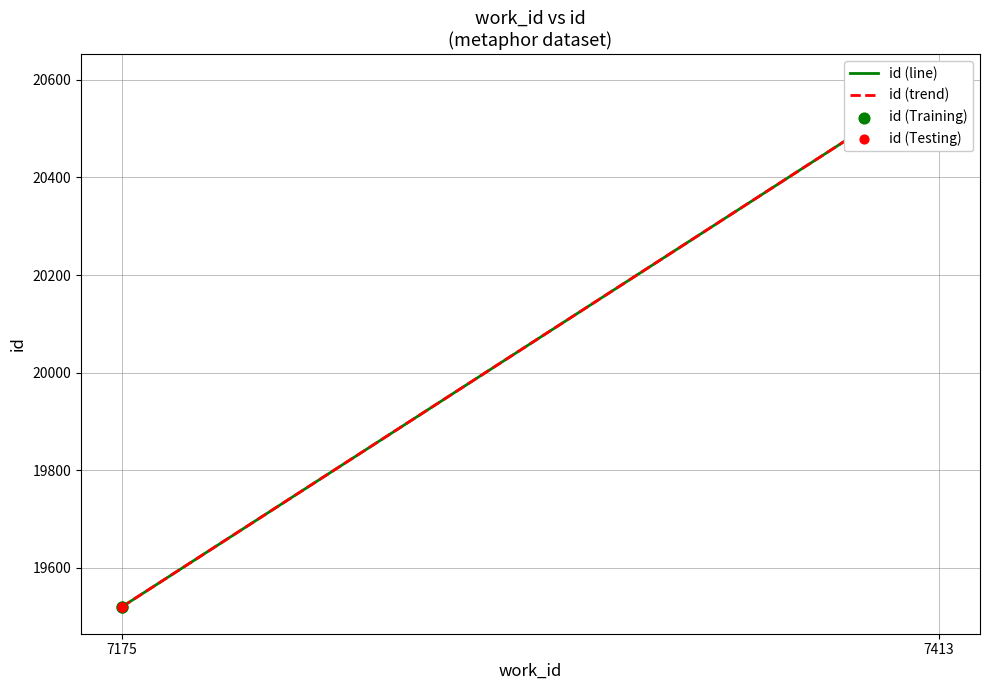

At how many categories does at least one series exceed 20278?

1